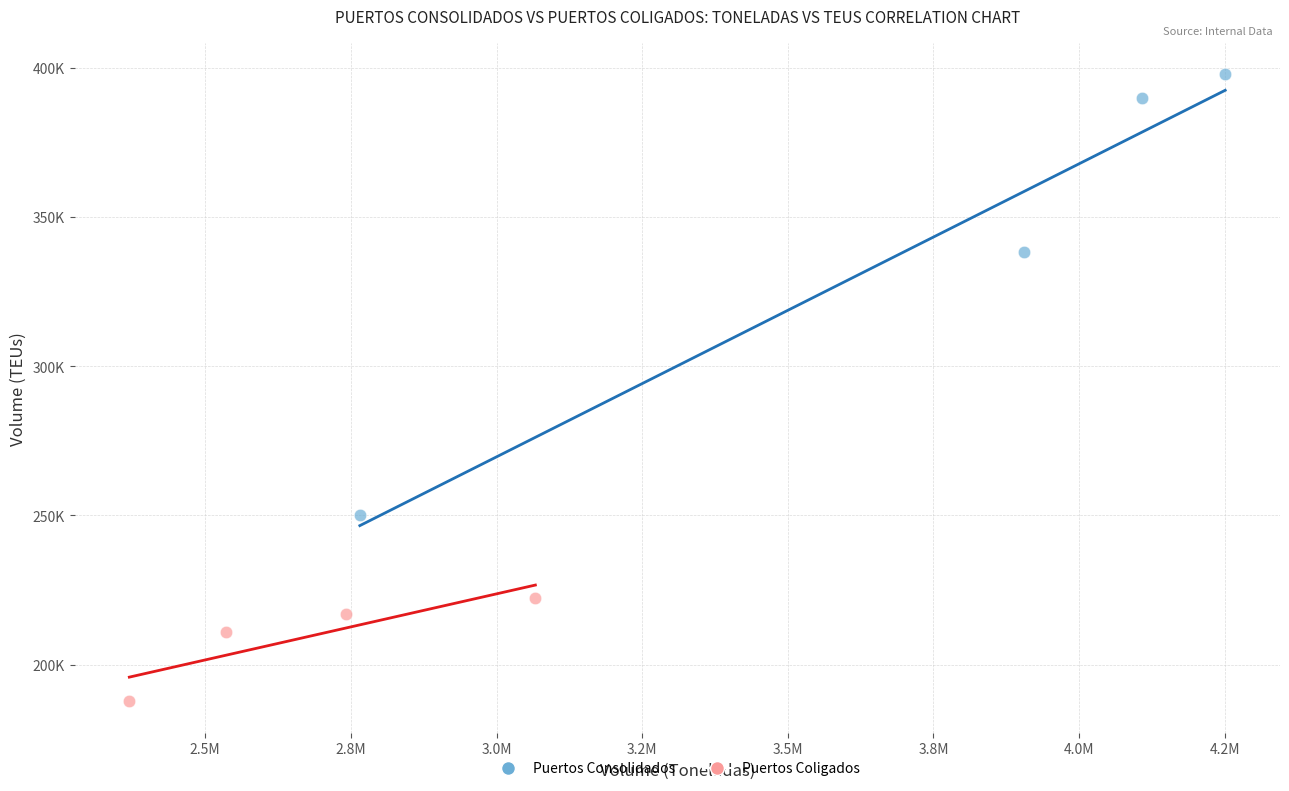

What are all the series names shown in the legend?

Puertos Consolidados, Puertos Coligados